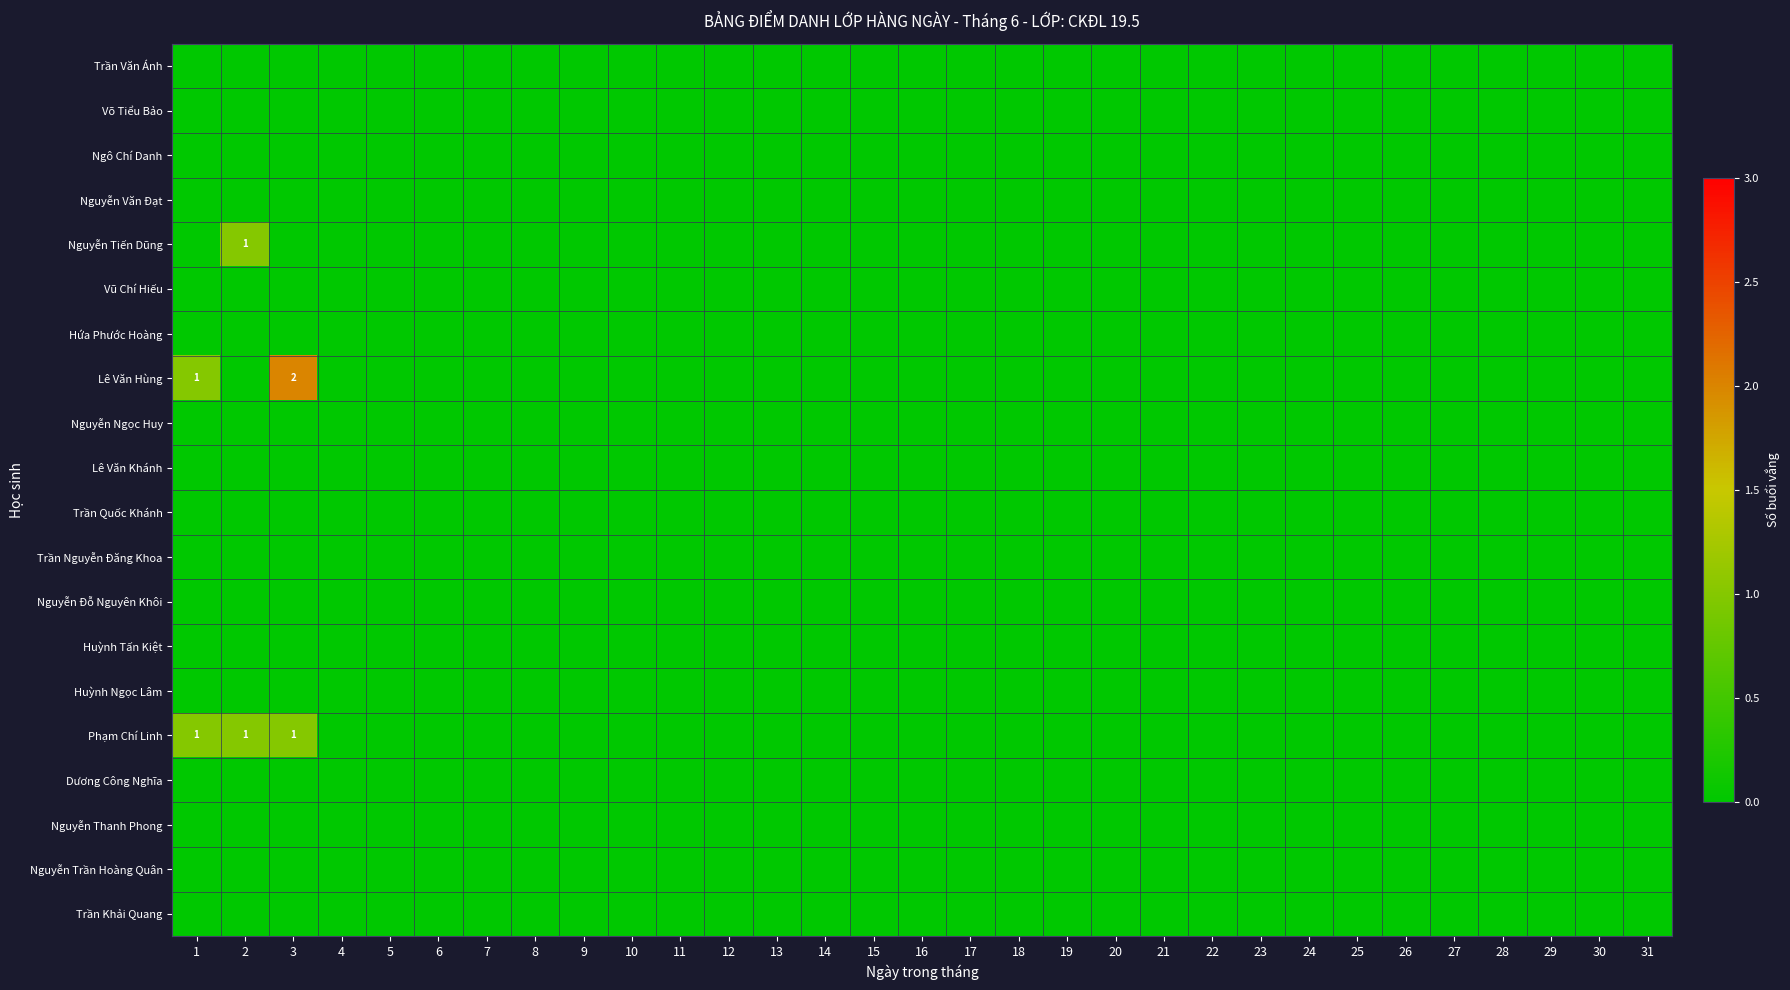

What is the difference between the second highest and minimum values in the Lê Văn Hùng series?

1